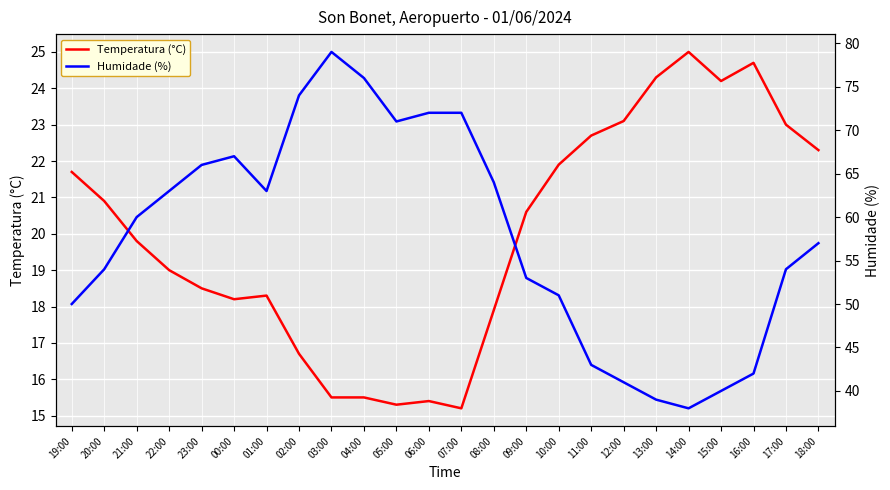

Which series has the widest spread of values?

Humidade (%)